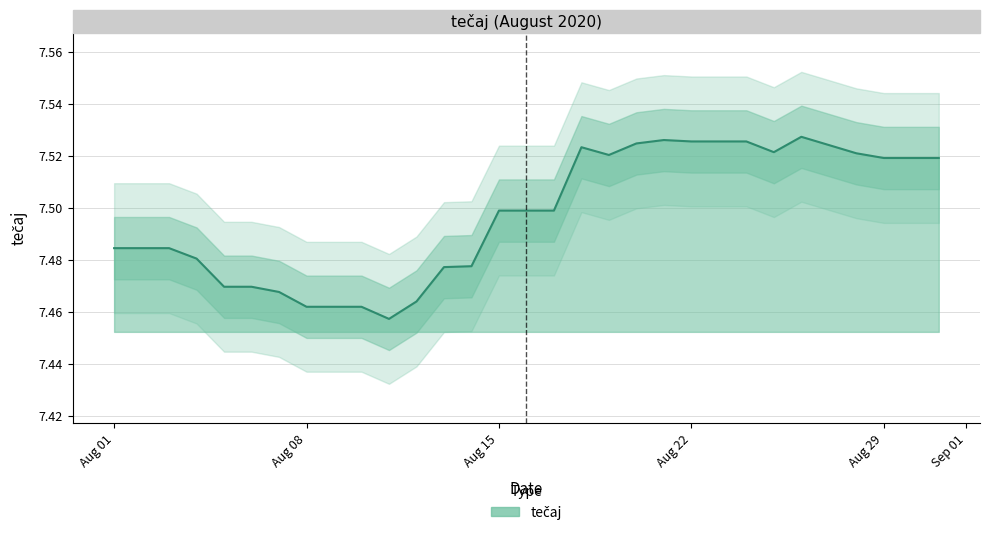

What is the change in value from 2020-08-10 to 2020-08-21?

+0.1